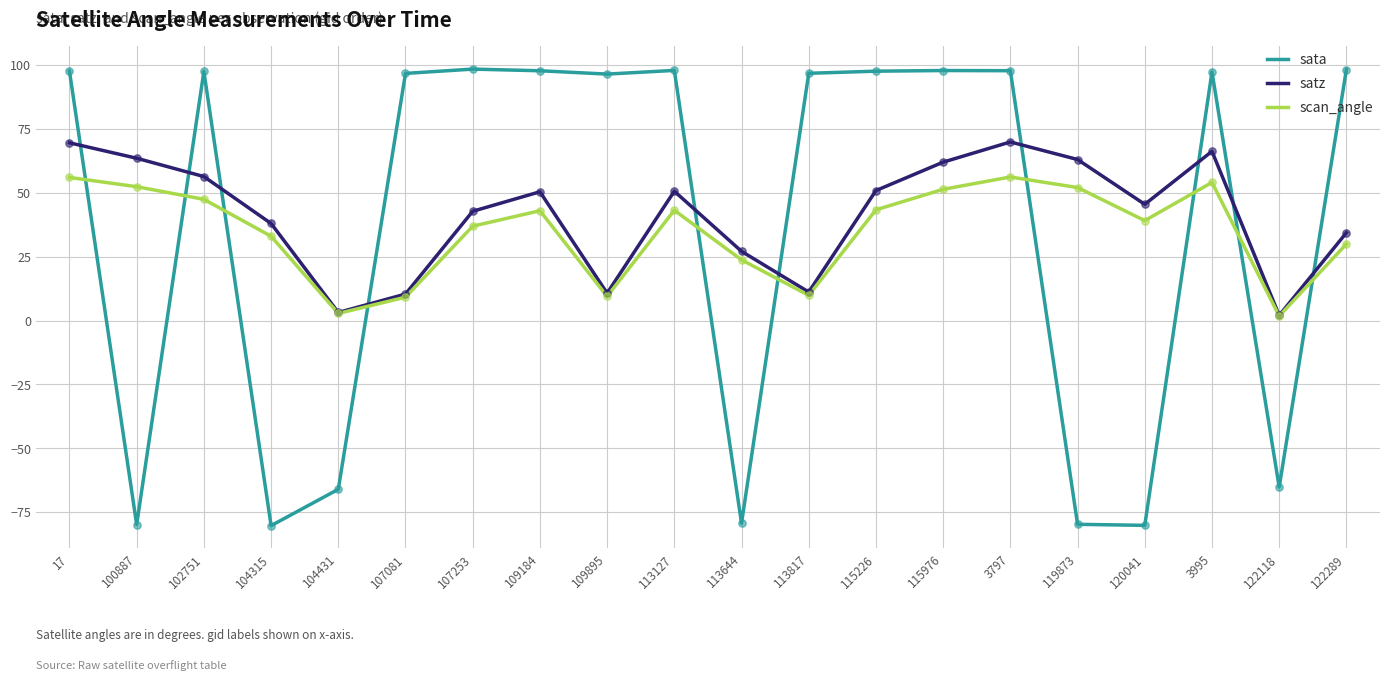

What are all the series names shown in the legend?

sata, satz, scan_angle